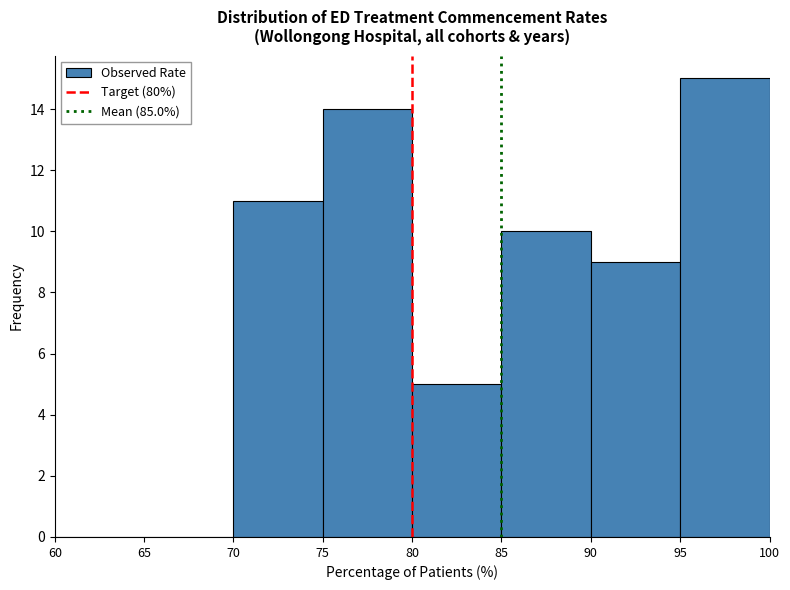

What is the height of the bar covering 70 to 75 on the x-axis? The values are not printed on the chart, so give them approximately, as read against the axis.

11